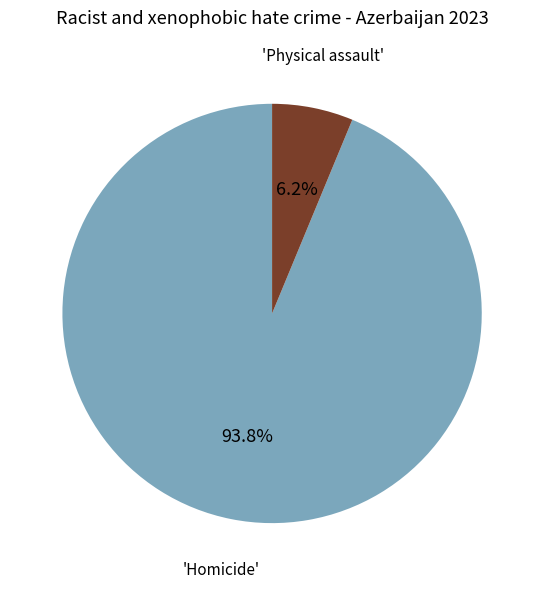

How many slices are in this pie chart?

2